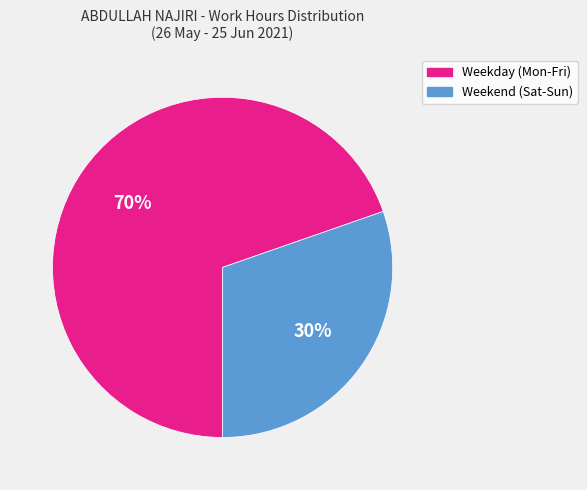

To the nearest percent, what is the average slice percentage?

50%